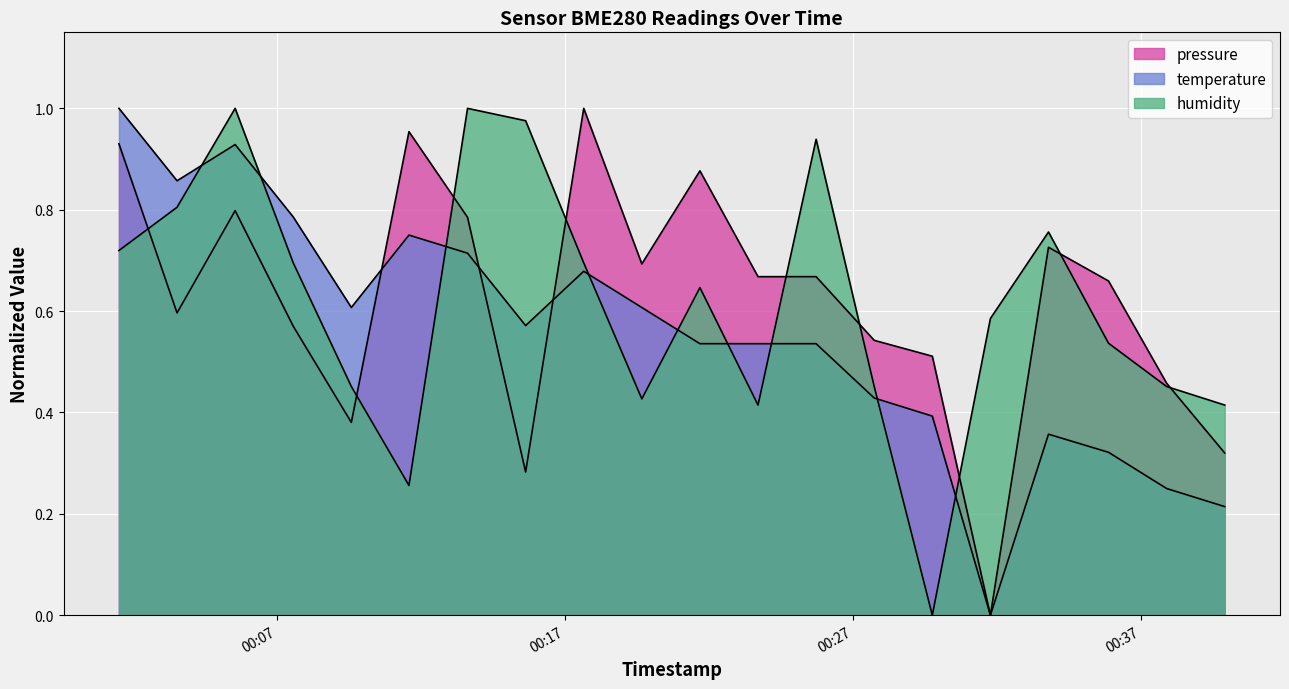

What position from the right is 2023-08-07T00:31:46?

5